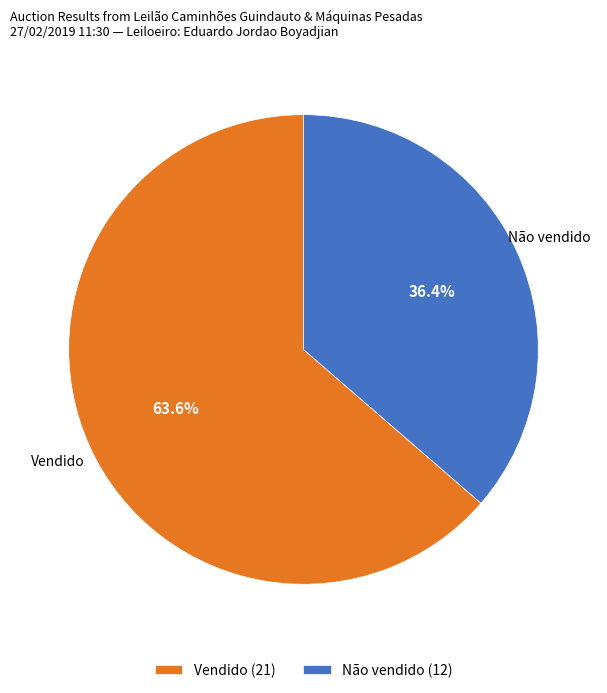

Does Vendido represent more than half of the total?

Yes